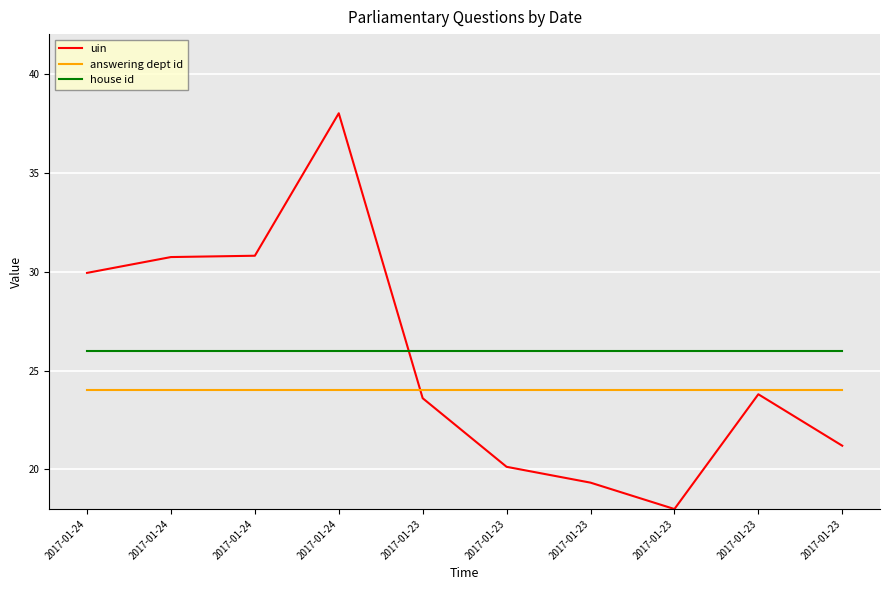

Rank the series by their average value, from lowest to highest.

answering dept id, uin, house id